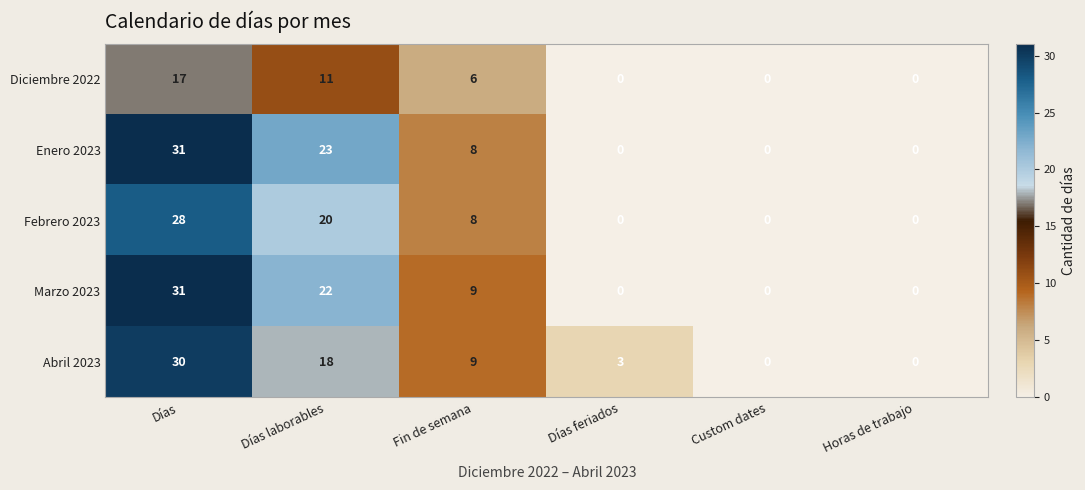

At which category is the sum across all series the highest?

Días